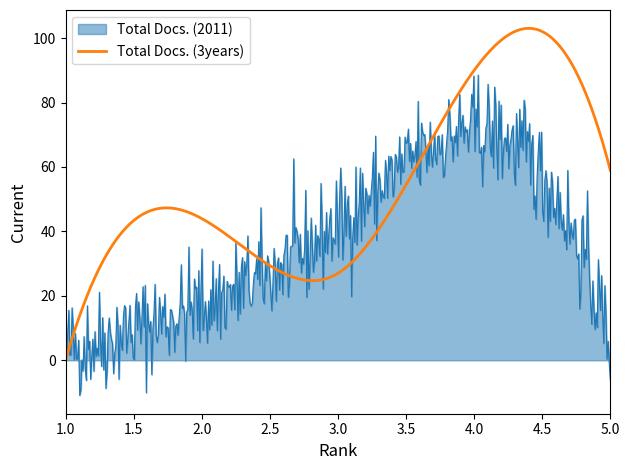

List the series in order of their overall mean, lowest first.

Total Docs. (2011), Total Docs. (3years)